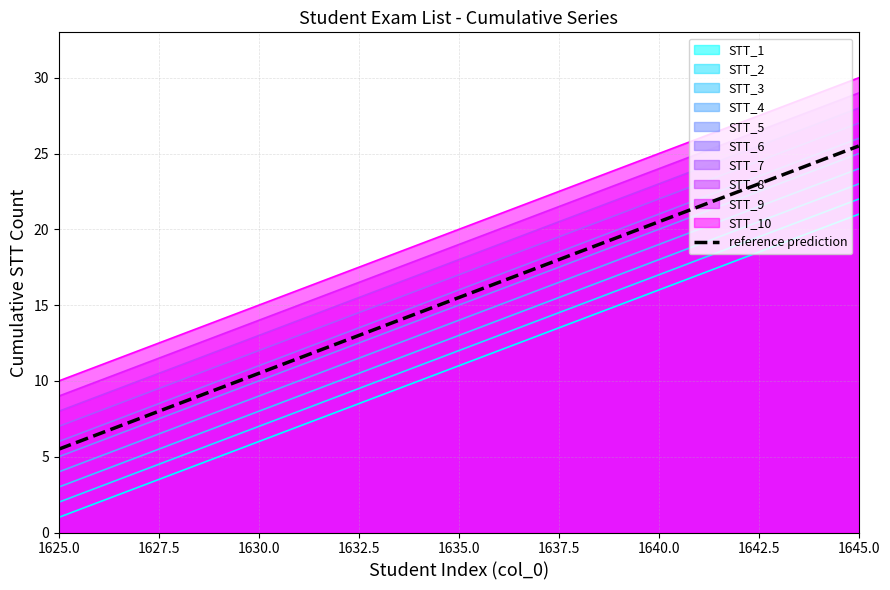

The value of STT_10 at 1645.0 is 30.0. True or false?

True